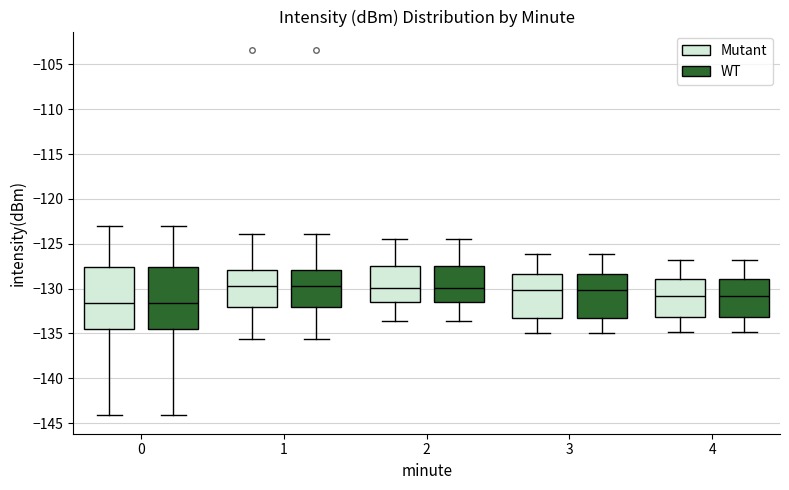

Reading left to right, read every box against the y-axis: the position of its median line, the range the box covers, and the ends of its whiskers. The values are not printed on the chart, so give them approximately, as read against the axis.

0 (Mutant): median -131.5, box -134.5 to -127.5, whiskers -144.0 to -123.0
0 (WT): median -131.5, box -134.5 to -127.5, whiskers -144.0 to -123.0
1 (Mutant): median -129.5, box -132.0 to -128.0, whiskers -135.5 to -124.0
1 (WT): median -129.5, box -132.0 to -128.0, whiskers -135.5 to -124.0
2 (Mutant): median -130.0, box -131.5 to -127.5, whiskers -133.5 to -124.5
2 (WT): median -130.0, box -131.5 to -127.5, whiskers -133.5 to -124.5
3 (Mutant): median -130.0, box -133.5 to -128.5, whiskers -135.0 to -126.0
3 (WT): median -130.0, box -133.5 to -128.5, whiskers -135.0 to -126.0
4 (Mutant): median -131.0, box -133.0 to -129.0, whiskers -135.0 to -127.0
4 (WT): median -131.0, box -133.0 to -129.0, whiskers -135.0 to -127.0